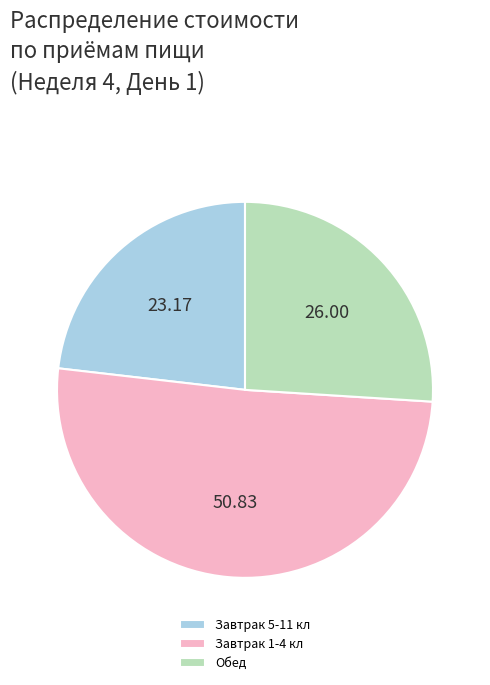

Is the sum of Завтрак 1-4 кл and Завтрак 5-11 кл greater than half?

Yes